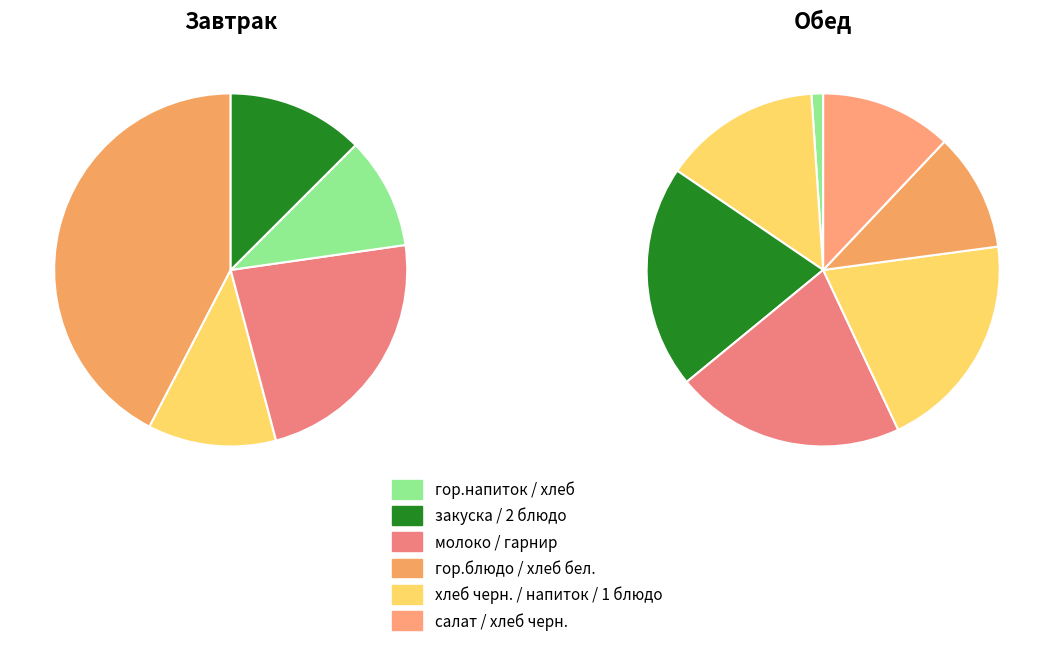

Count the number of slices in the pie.

12